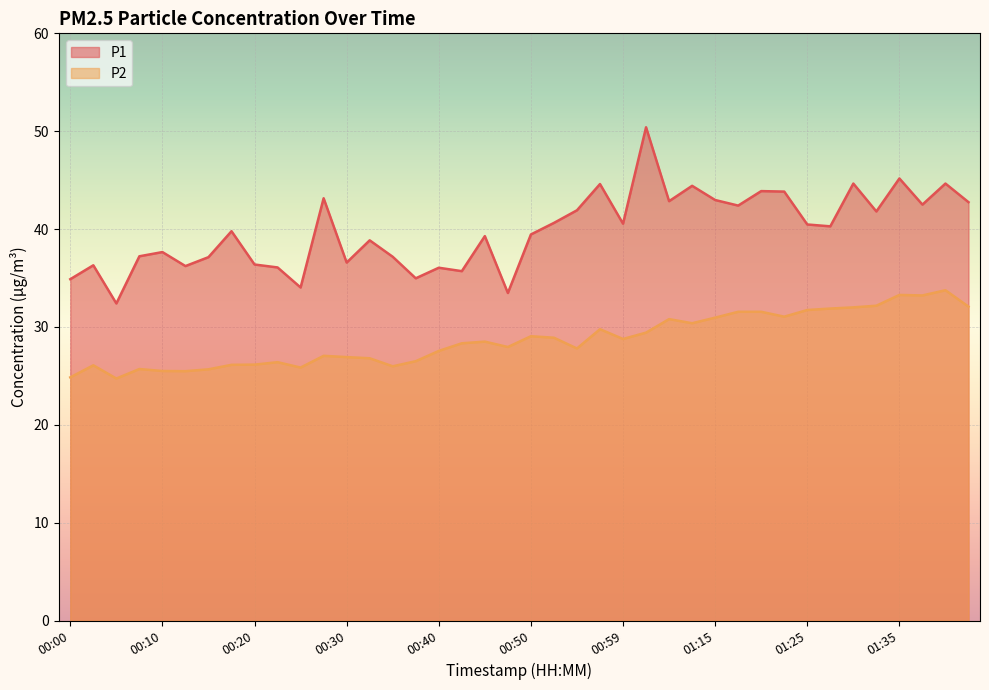

Where is the first local maximum for P1?

00:03